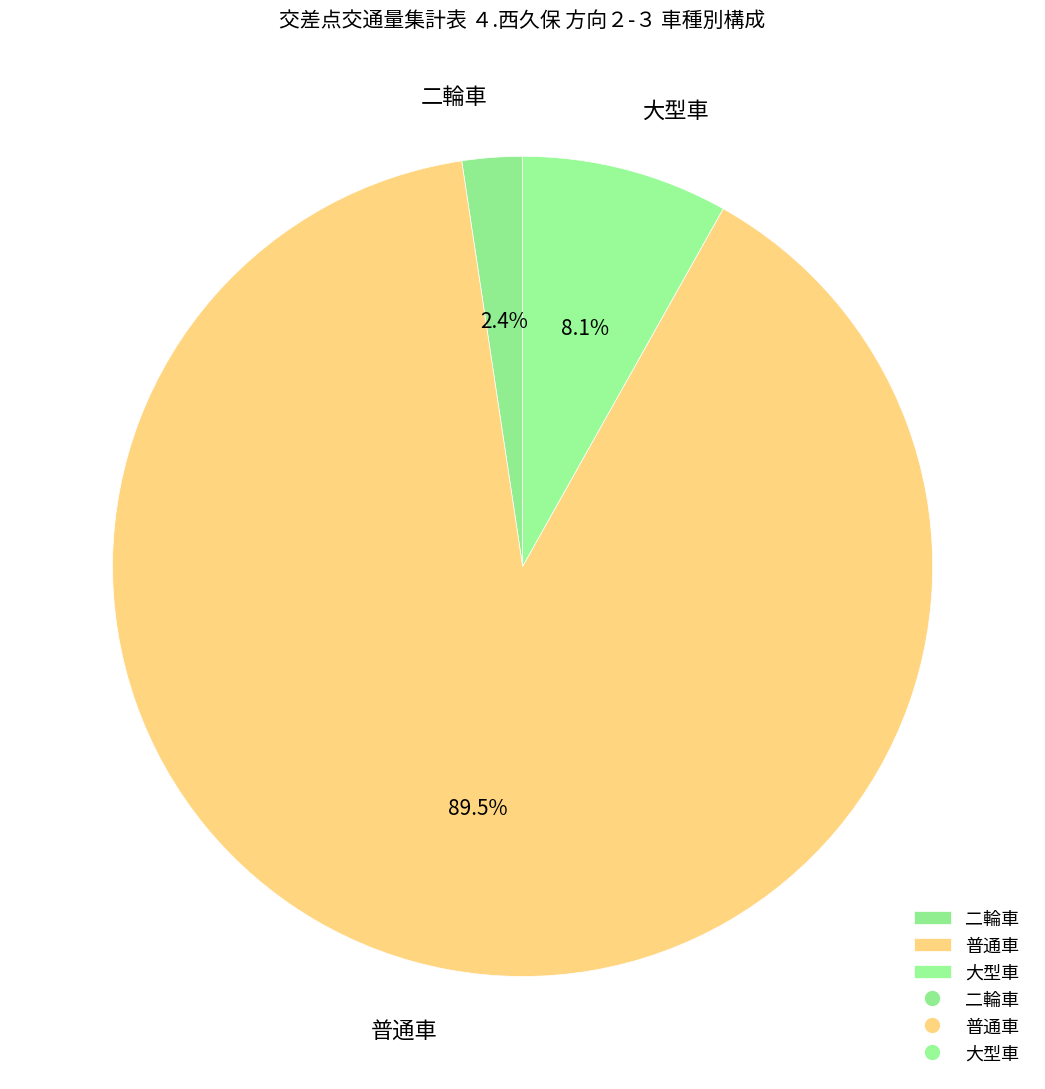

Combined, do 二輪車 and 大型車 account for over 50%?

No